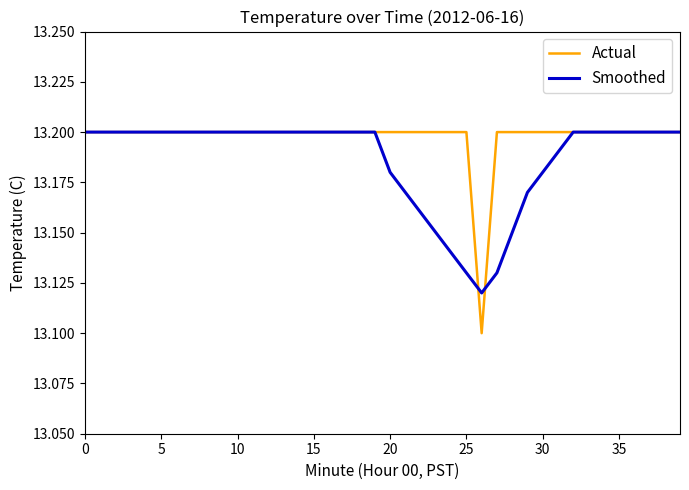

List the series in order of their overall mean, highest first.

Actual, Smoothed